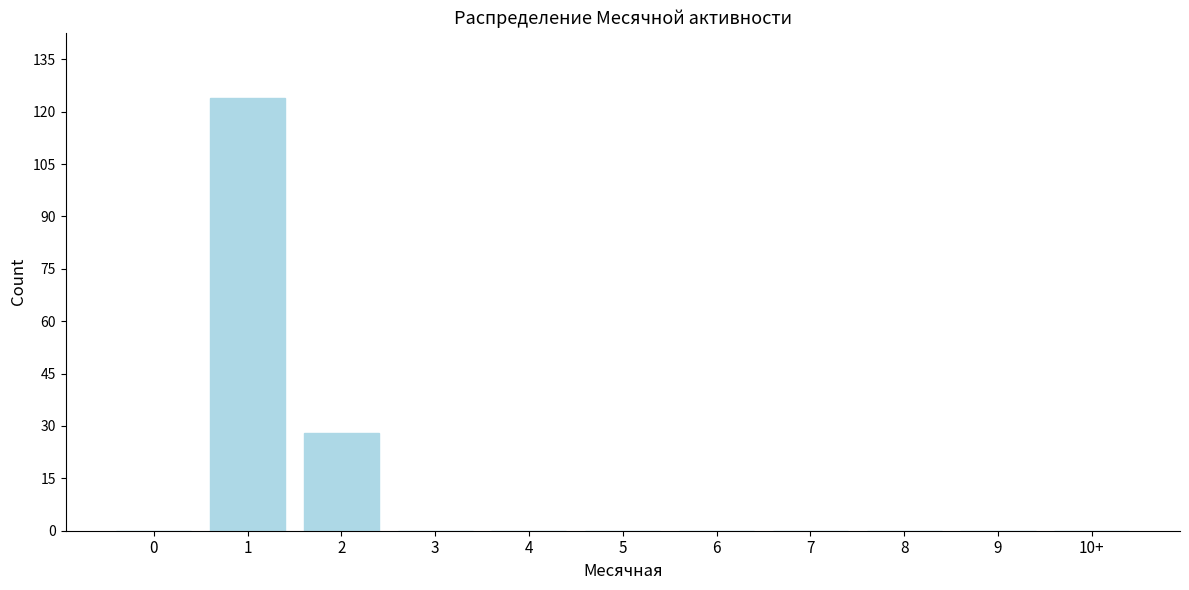

Reading left to right, list all the values displayed in this chart.

0=0	1=124	2=28	3=0	4=0	5=0	6=0	7=0	8=0	9=0	10+=0